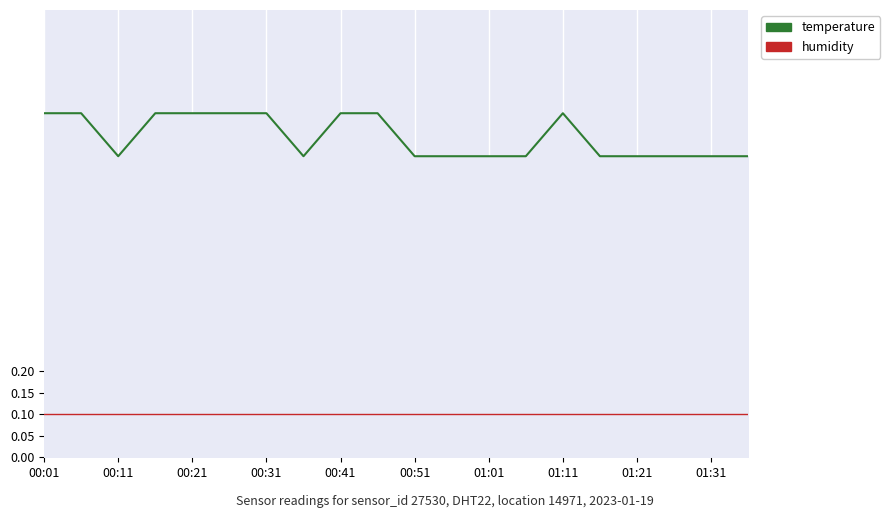

Which series has the largest range (max minus min)?

temperature